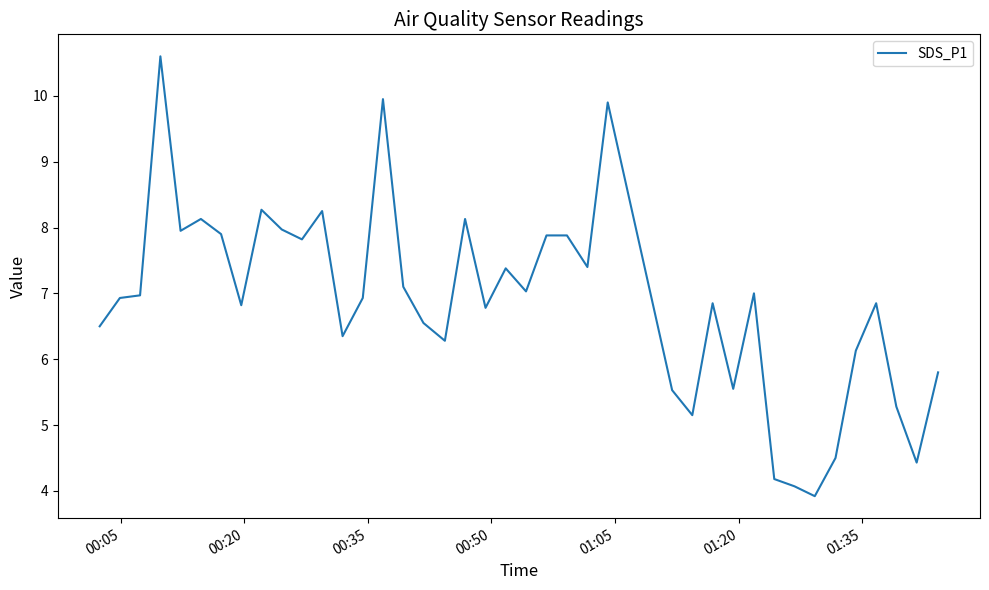

What is the smallest value displayed?

3.9